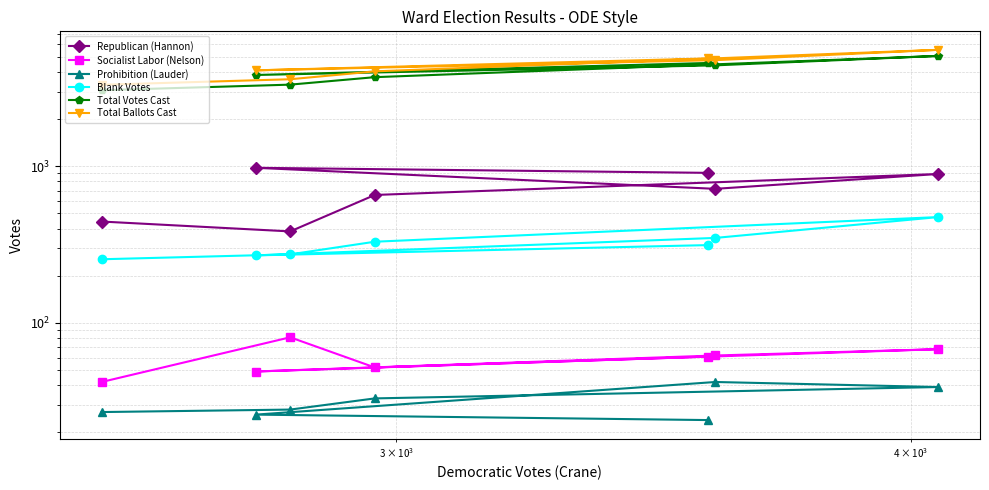

How many data points in Prohibition (Lauder) are less than 28?

3